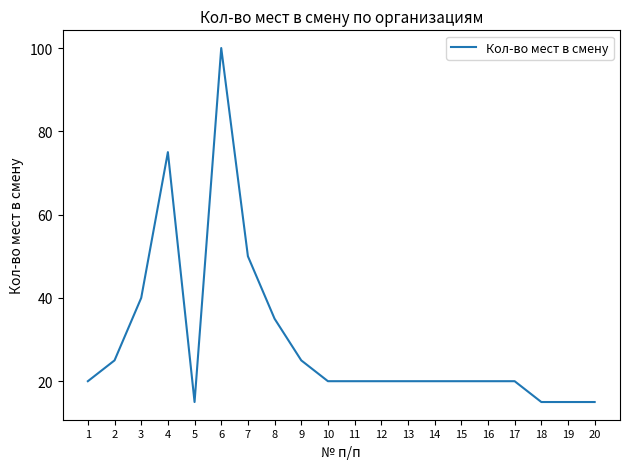

Reading left to right, what are all the values shown in this chart?

1=20	2=25	3=40	4=75	5=15	6=100	7=50	8=35	9=25	10=20	11=20	12=20	13=20	14=20	15=20	16=20	17=20	18=15	19=15	20=15